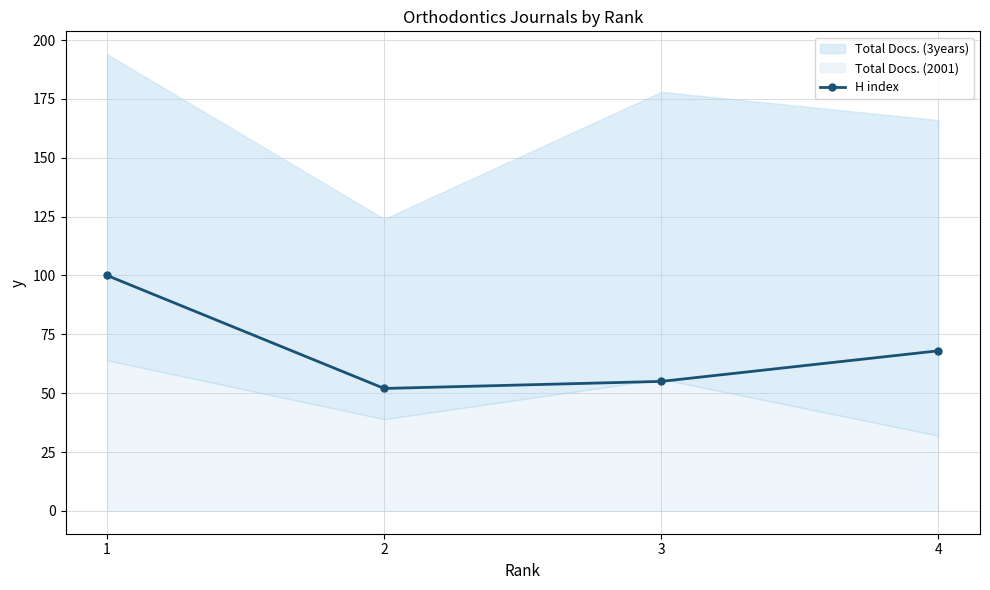

What is the value of the 1st point from the left?

100